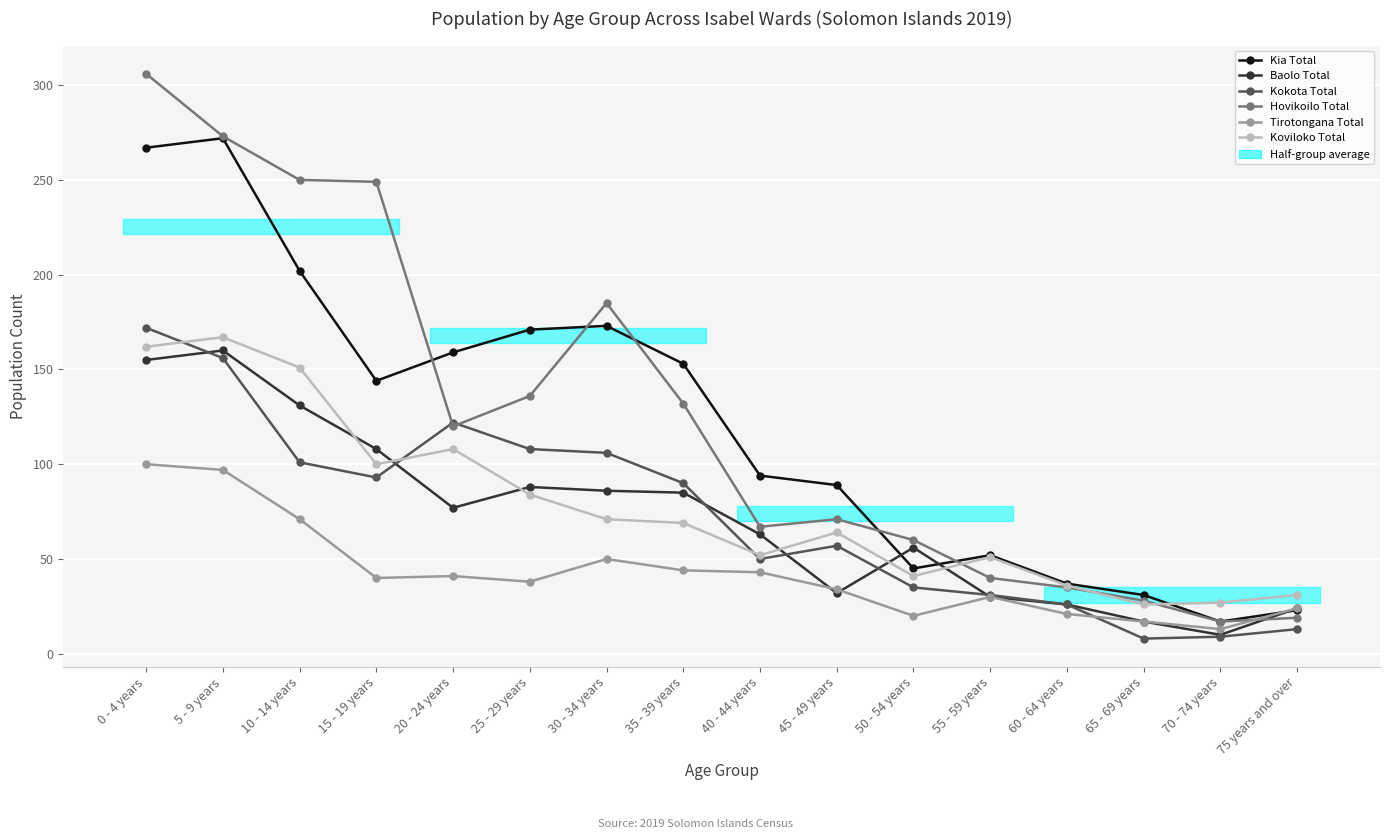

Which series has the largest total across all categories?

Hovikoilo Total